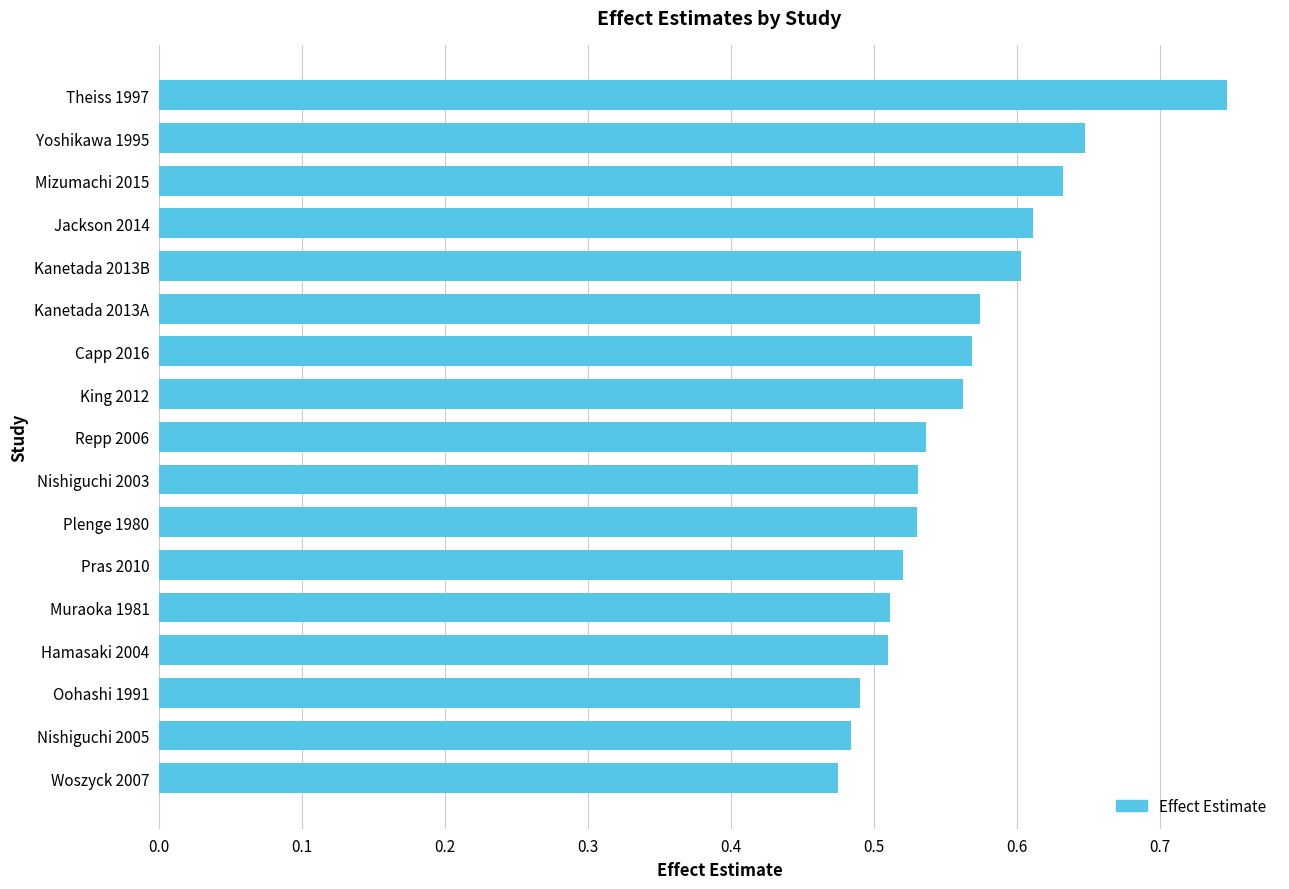

What is the change in value from Woszyck 2007 to Repp 2006?

+0.1